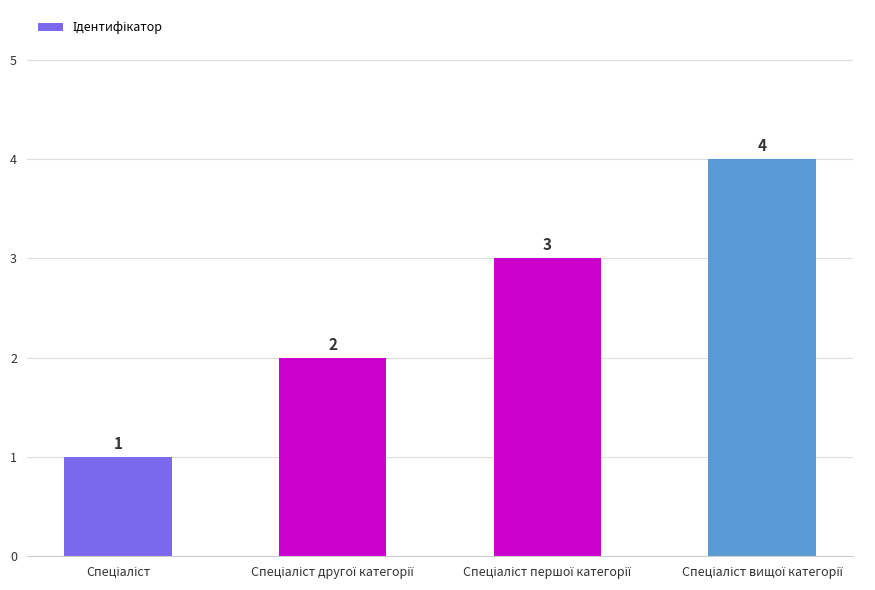

What is the difference between the maximum and minimum values?

3